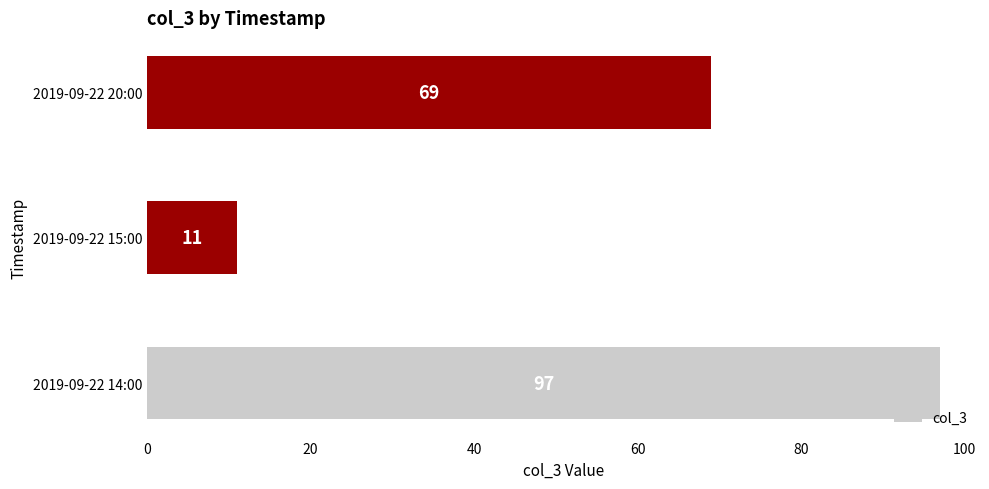

How many values are below 69?

1